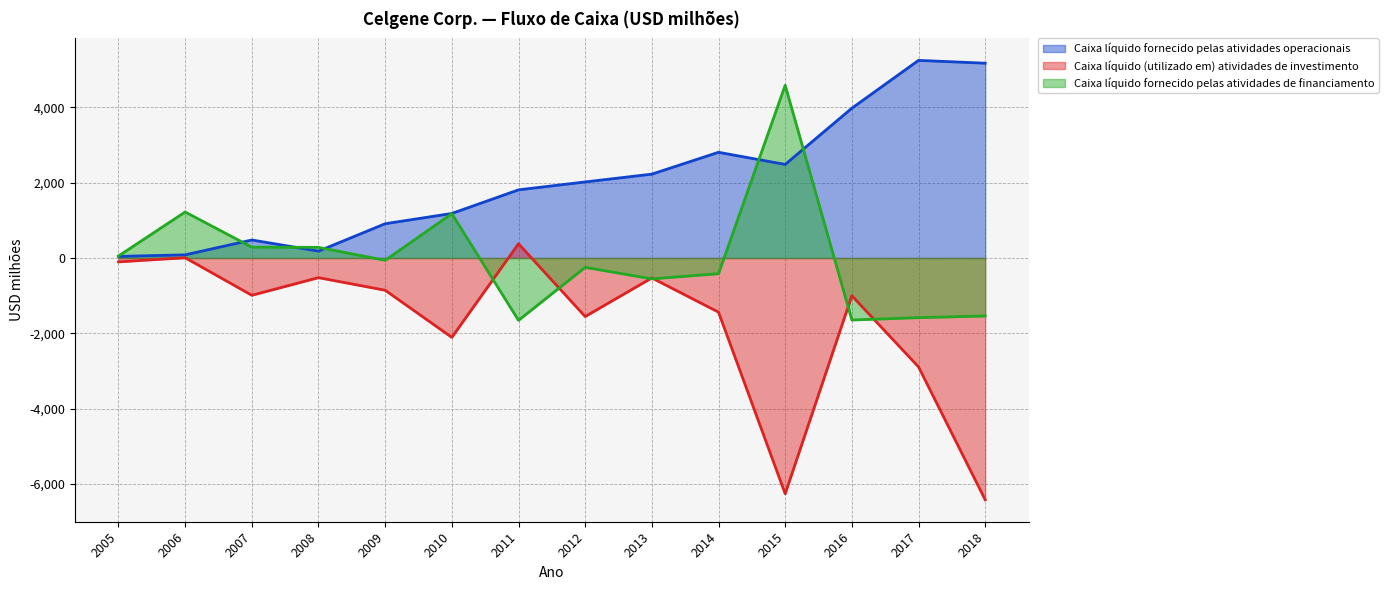

At how many categories does at least one series exceed 531?

11